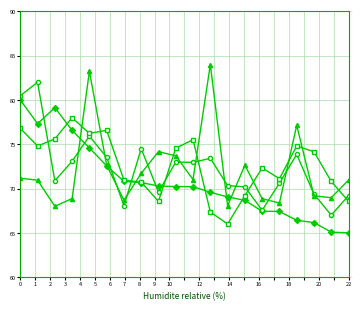

What is the smallest value displayed?

65.0